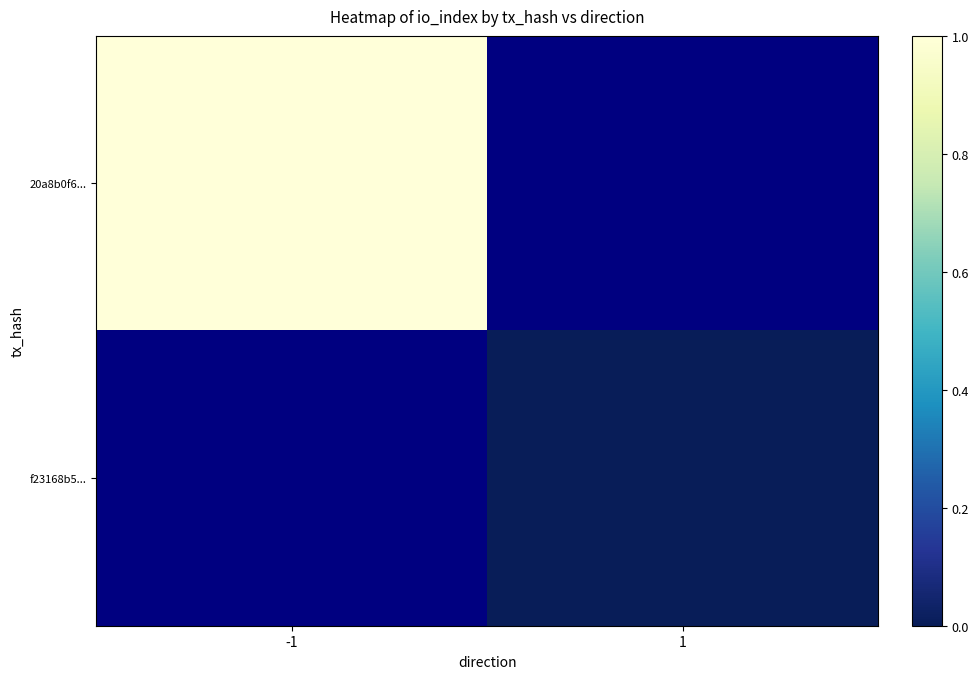

Which category has the lowest value across all series?

1